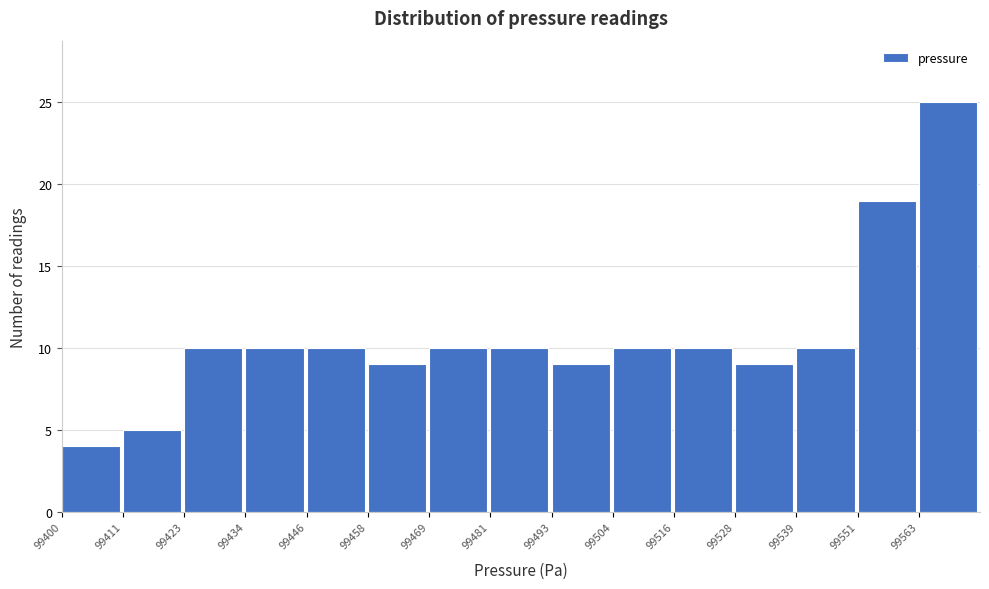

Which range on the x-axis has the tallest bar?

99564 to 99574